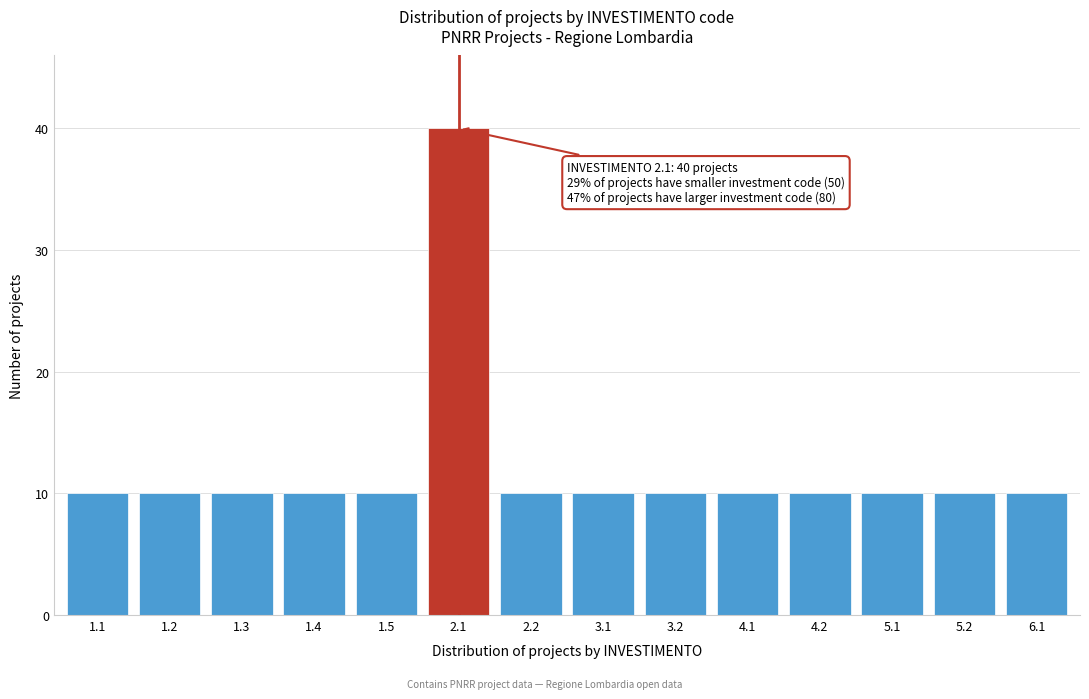

Reading left to right, transcribe all the data shown in this chart.

10	10	10	10	10	40	10	10	10	10	10	10	10	10